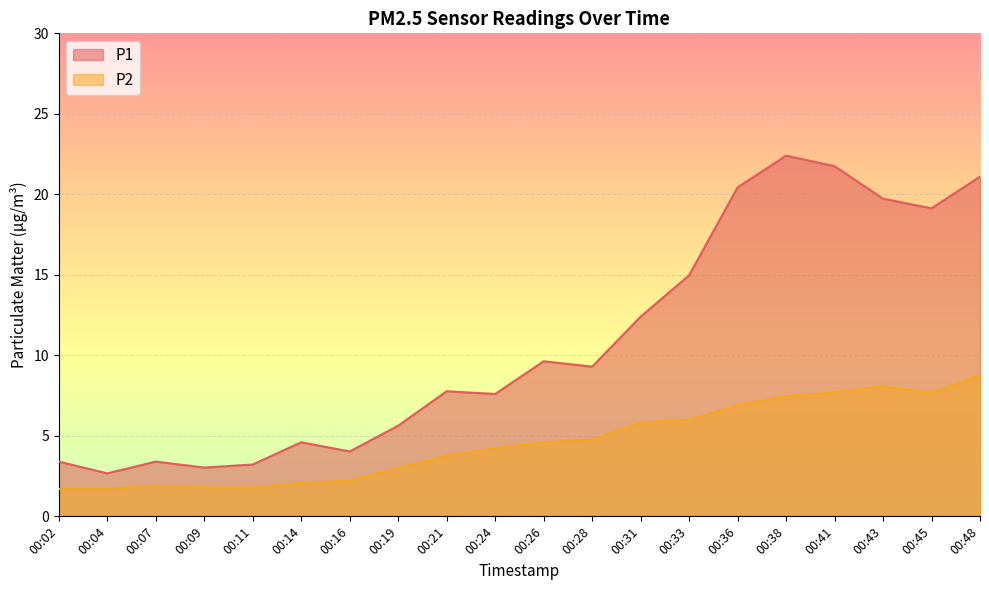

Reading left to right, extract all data points from this chart.

P1: 00:02=3.4	00:04=2.7	00:07=3.4	00:09=3.0	00:11=3.2	00:14=4.6	00:16=4.0	00:19=5.6	00:21=7.8	00:24=7.6	00:26=9.6	00:28=9.3	00:31=12.4	00:33=15.0	00:36=20.4	00:38=22.4	00:41=21.8	00:43=19.7	00:45=19.1	00:48=21.1
P2: 00:02=1.7	00:04=1.7	00:07=1.9	00:09=1.8	00:11=1.8	00:14=2.1	00:16=2.2	00:19=3.0	00:21=3.8	00:24=4.2	00:26=4.6	00:28=4.8	00:31=5.8	00:33=6.0	00:36=6.9	00:38=7.5	00:41=7.7	00:43=8.1	00:45=7.7	00:48=8.8